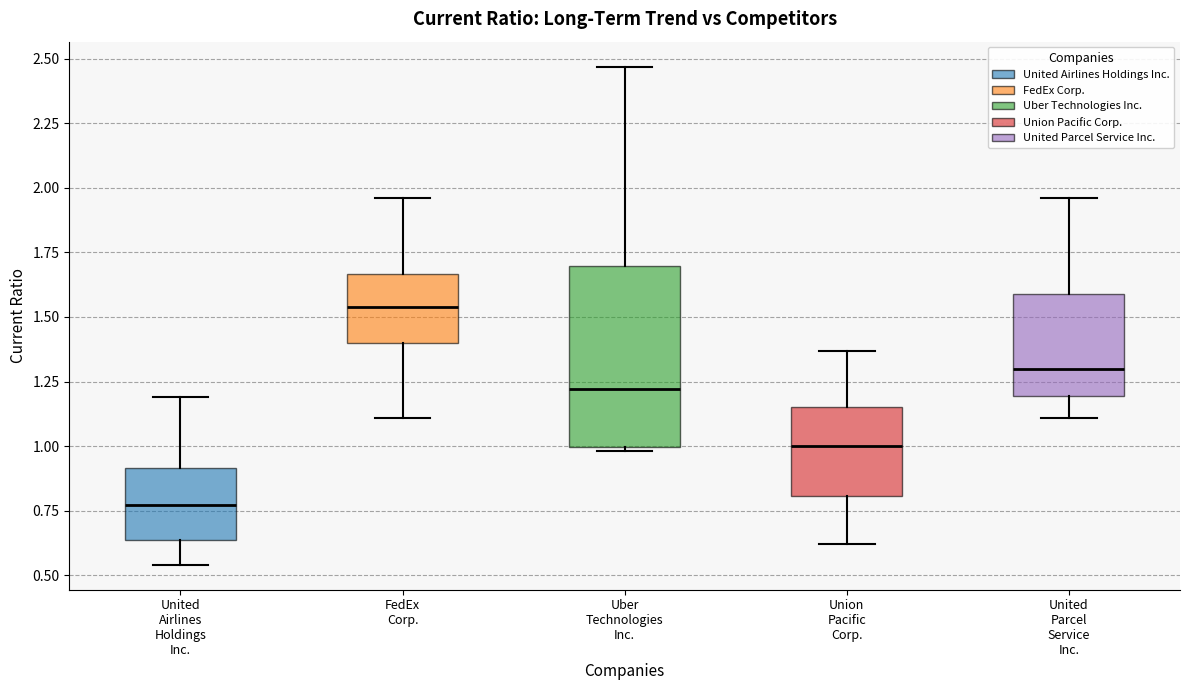

Which box is the tallest, from its lower edge to its upper edge?

Uber Technologies Inc.